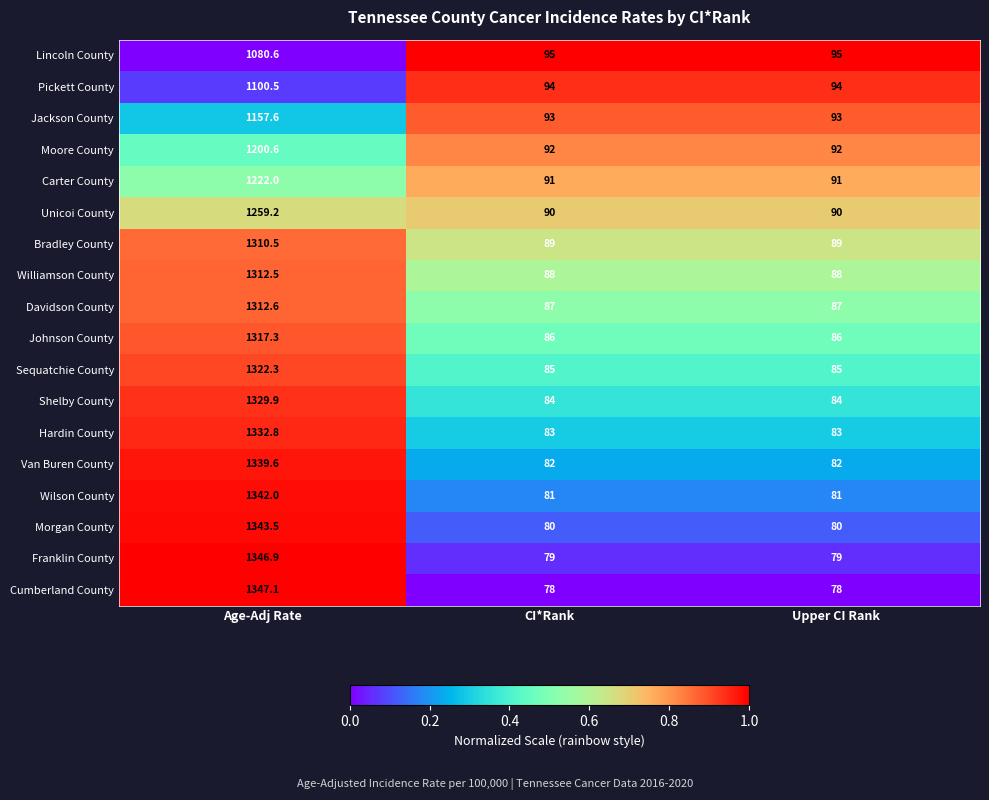

Which label corresponds to the largest value in the chart?

Age-Adj Rate